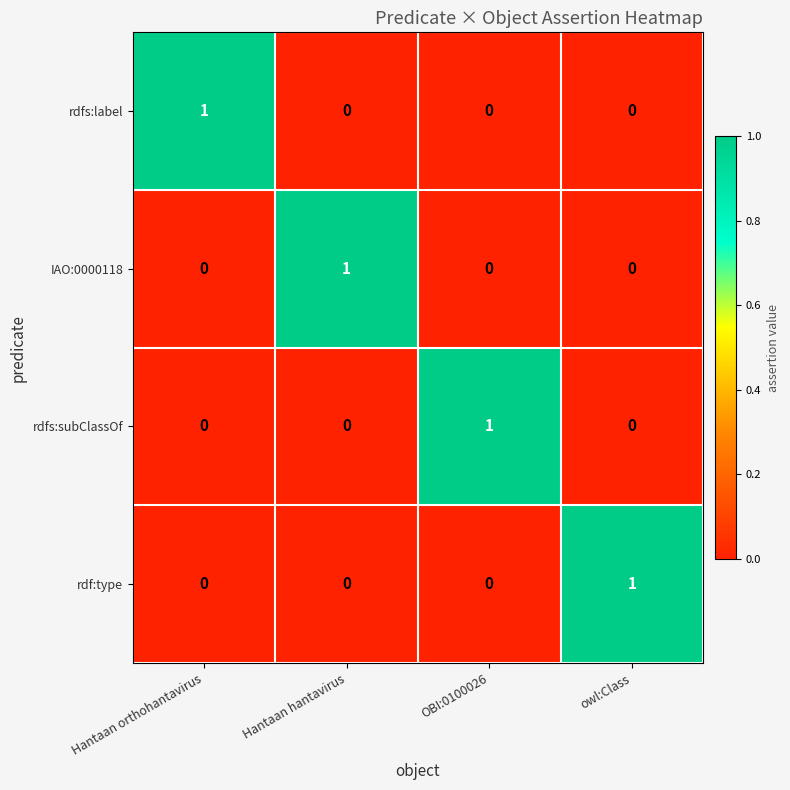

At which label does rdf:type reach its peak?

owl:Class